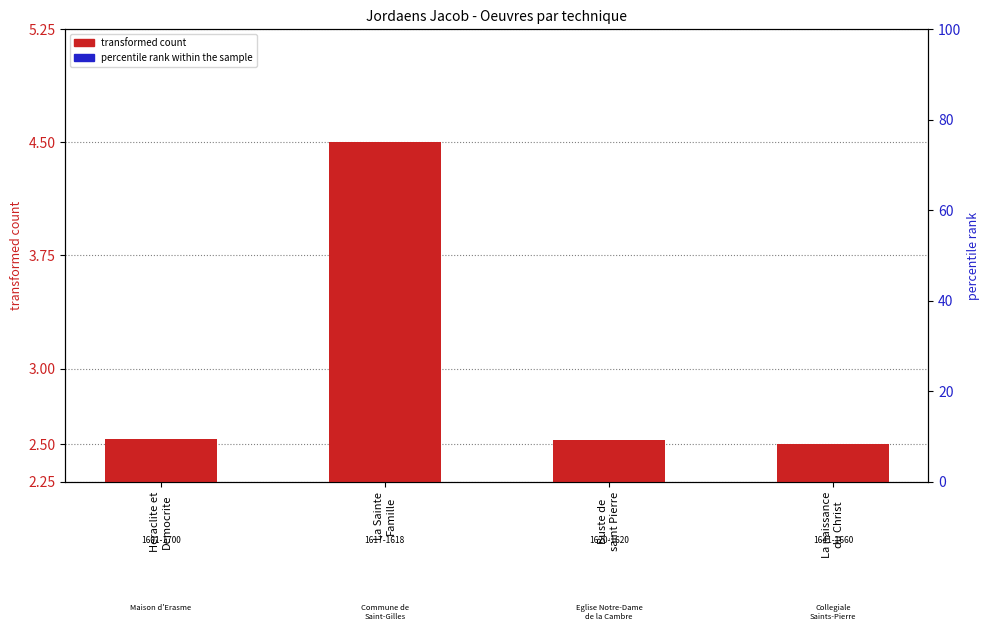

Which series has the largest range (max minus min)?

transformed count